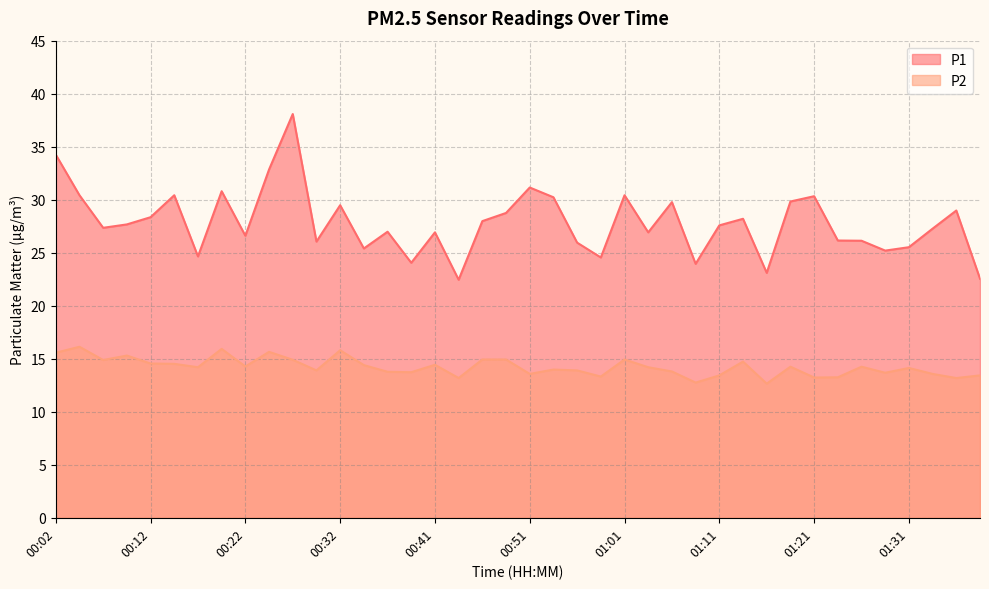

Reading right to left, what are all the values shown in this chart?

P1: 01:38=22.6	01:36=29.0	01:33=27.3	01:31=25.5	01:28=25.2	01:26=26.1	01:23=26.1	01:21=30.3	01:18=29.8	01:16=23.1	01:14=28.2	01:11=27.6	01:09=23.9	01:06=29.8	01:04=26.9	01:01=30.4	00:59=24.6	00:56=25.9	00:54=30.2	00:51=31.1	00:49=28.8	00:46=28.0	00:44=22.4	00:41=26.9	00:39=24.1	00:37=27.0	00:34=25.4	00:32=29.5	00:29=26.1	00:27=38.1	00:24=32.9	00:22=26.6	00:19=30.8	00:17=24.6	00:14=30.4	00:12=28.4	00:09=27.7	00:07=27.4	00:04=30.4	00:02=34.2
P2: 01:38=13.4	01:36=13.2	01:33=13.6	01:31=14.1	01:28=13.7	01:26=14.2	01:23=13.2	01:21=13.2	01:18=14.2	01:16=12.7	01:14=14.7	01:11=13.4	01:09=12.8	01:06=13.8	01:04=14.2	01:01=14.9	00:59=13.3	00:56=13.9	00:54=14.0	00:51=13.6	00:49=14.9	00:46=14.9	00:44=13.2	00:41=14.4	00:39=13.7	00:37=13.8	00:34=14.4	00:32=15.8	00:29=13.9	00:27=14.9	00:24=15.7	00:22=14.3	00:19=15.9	00:17=14.2	00:14=14.5	00:12=14.6	00:09=15.3	00:07=14.9	00:04=16.1	00:02=15.6